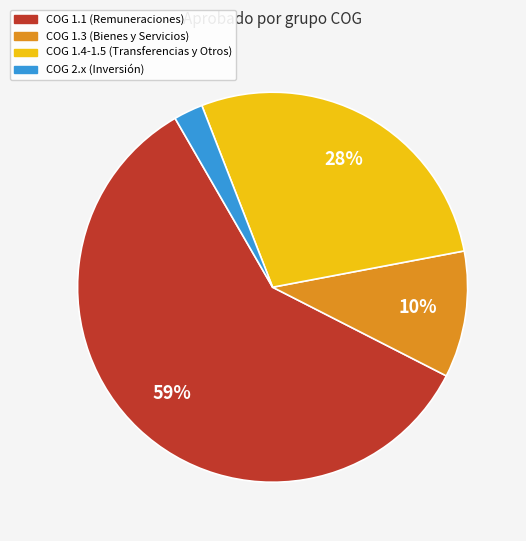

Is there a majority slice in this chart?

Yes